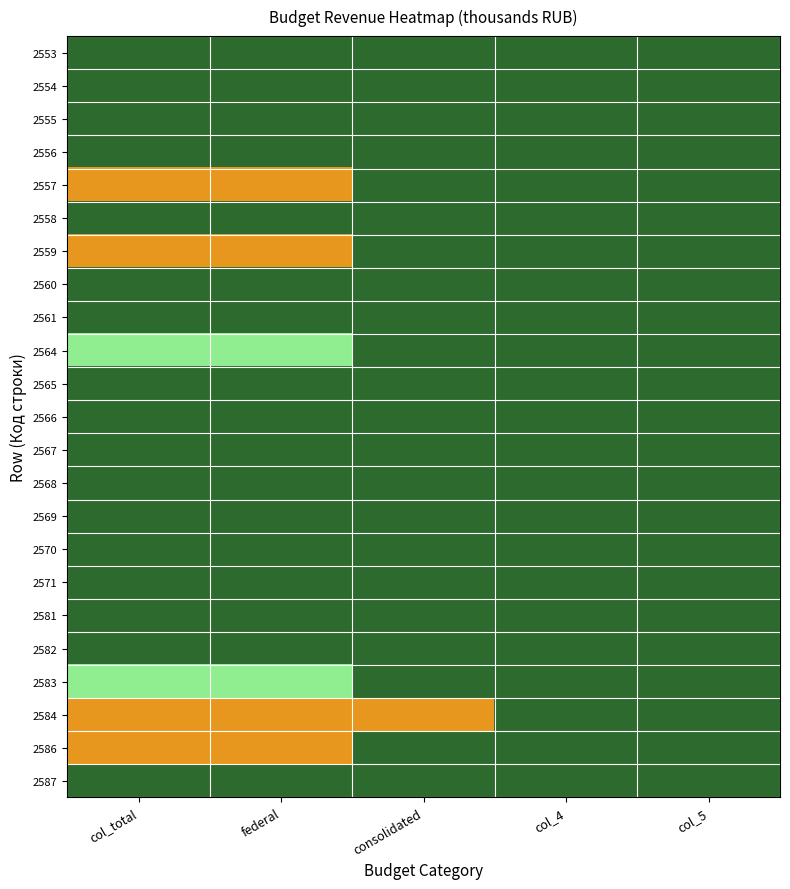

Rank the series at federal from lowest to highest value.

2553, 2554, 2555, 2556, 2558, 2560, 2561, 2565, 2566, 2567, 2568, 2569, 2570, 2571, 2581, 2582, 2587, 2557, 2559, 2584, 2586, 2564, 2583